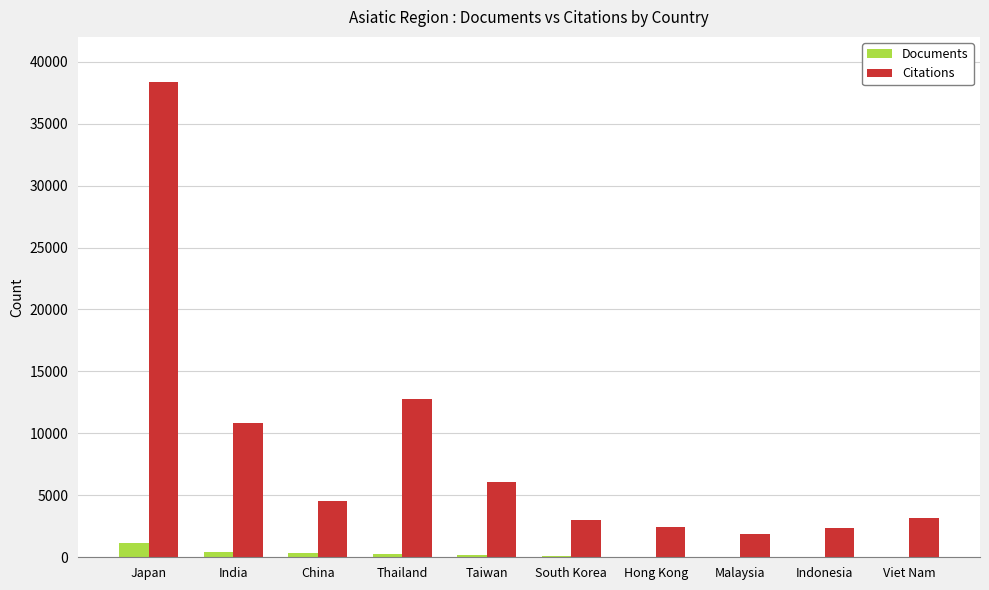

What is the sum of all Citations values?

85443